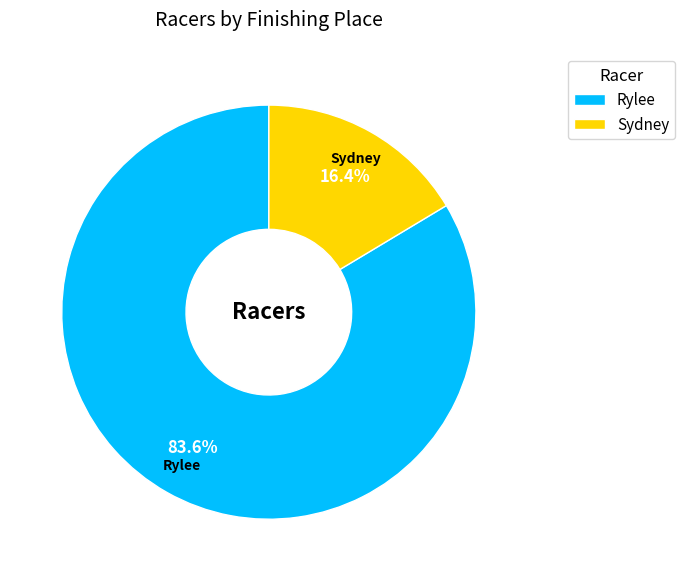

What is the ratio of the value at Rylee to the value at Sydney?

5.1